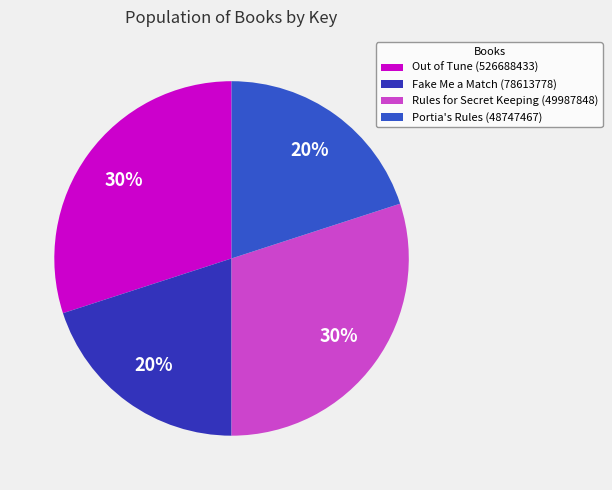

True or false: Rules for Secret Keeping (49987848) accounts for 21% of the total.

False